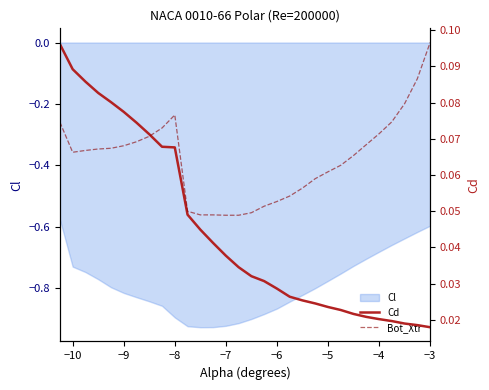

True or false: Cd has more than 2 interior local peaks.

False